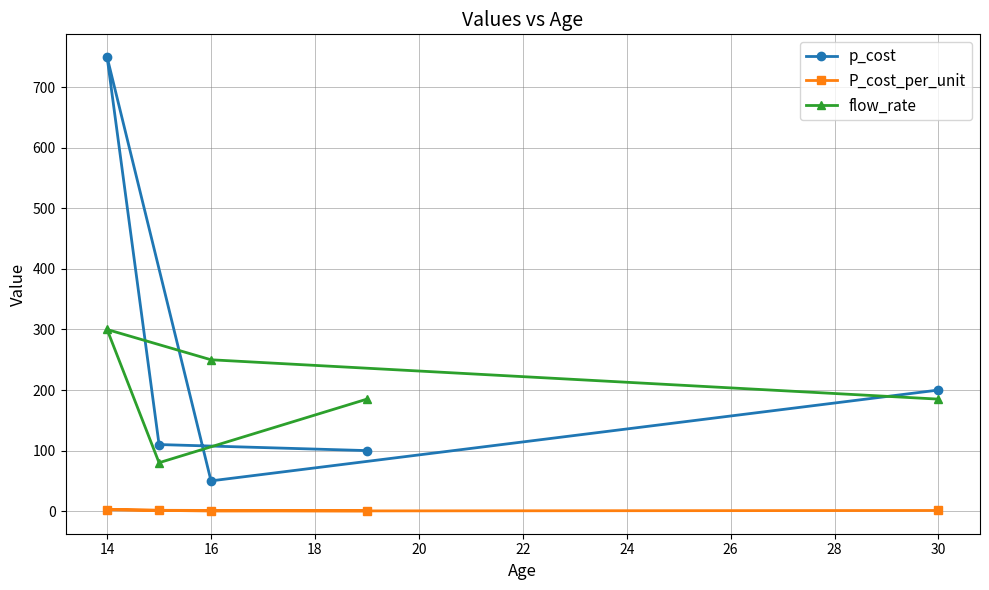

What is the difference between the highest and lowest values at 14?

747.5